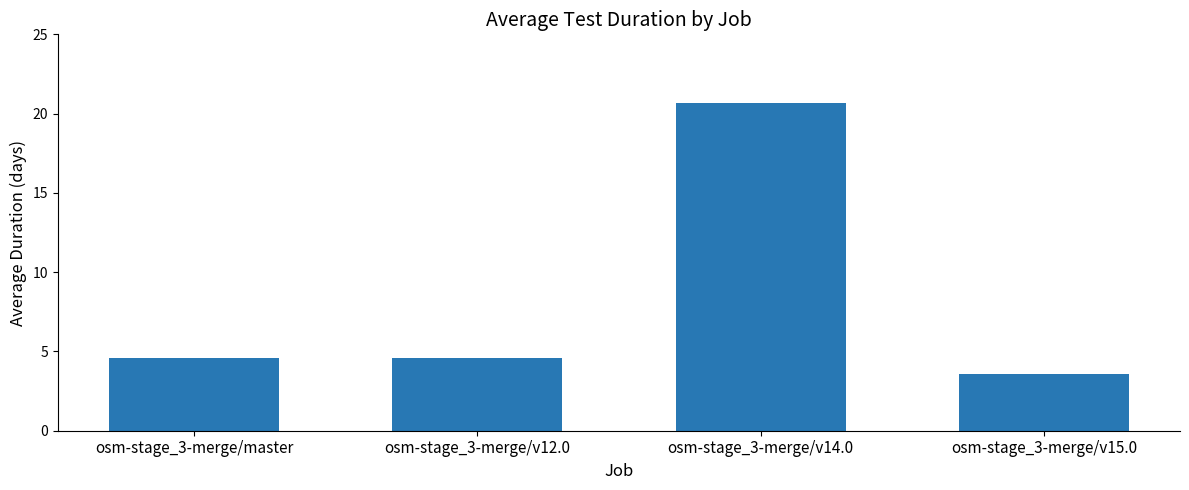

How many series are shown in this chart?

1